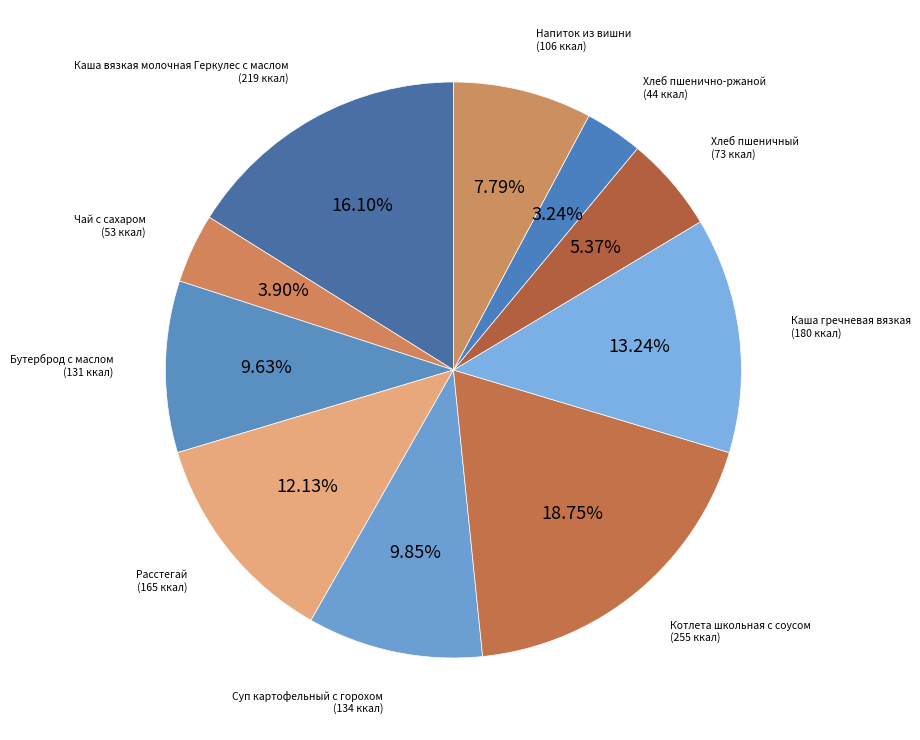

Between Расстегай and Хлеб пшенично-ржаной, which is larger?

Расстегай